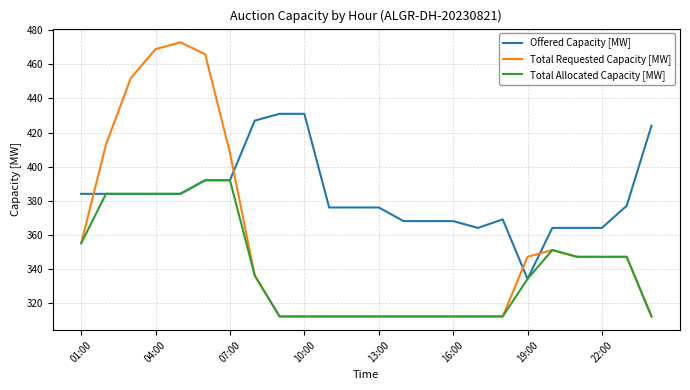

Which series has the largest total across all categories?

Offered Capacity [MW]